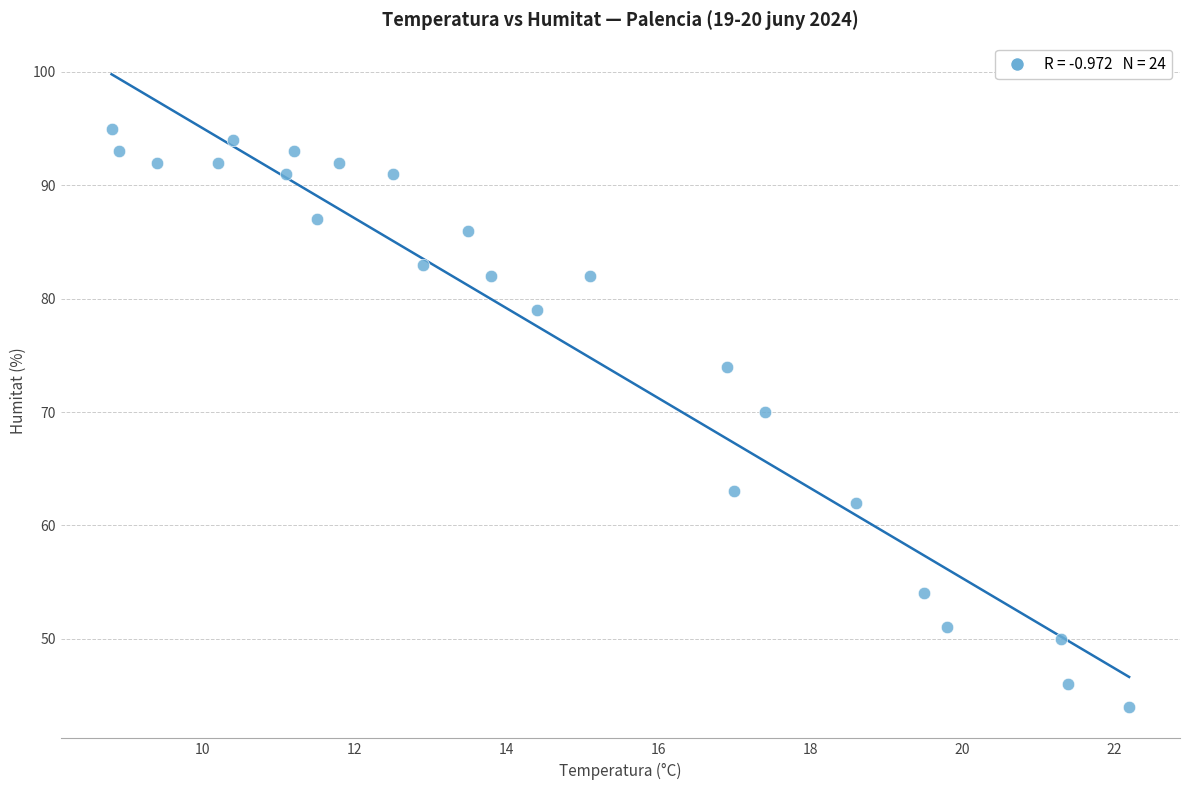

What is the range of Y values (max minus min)?

51